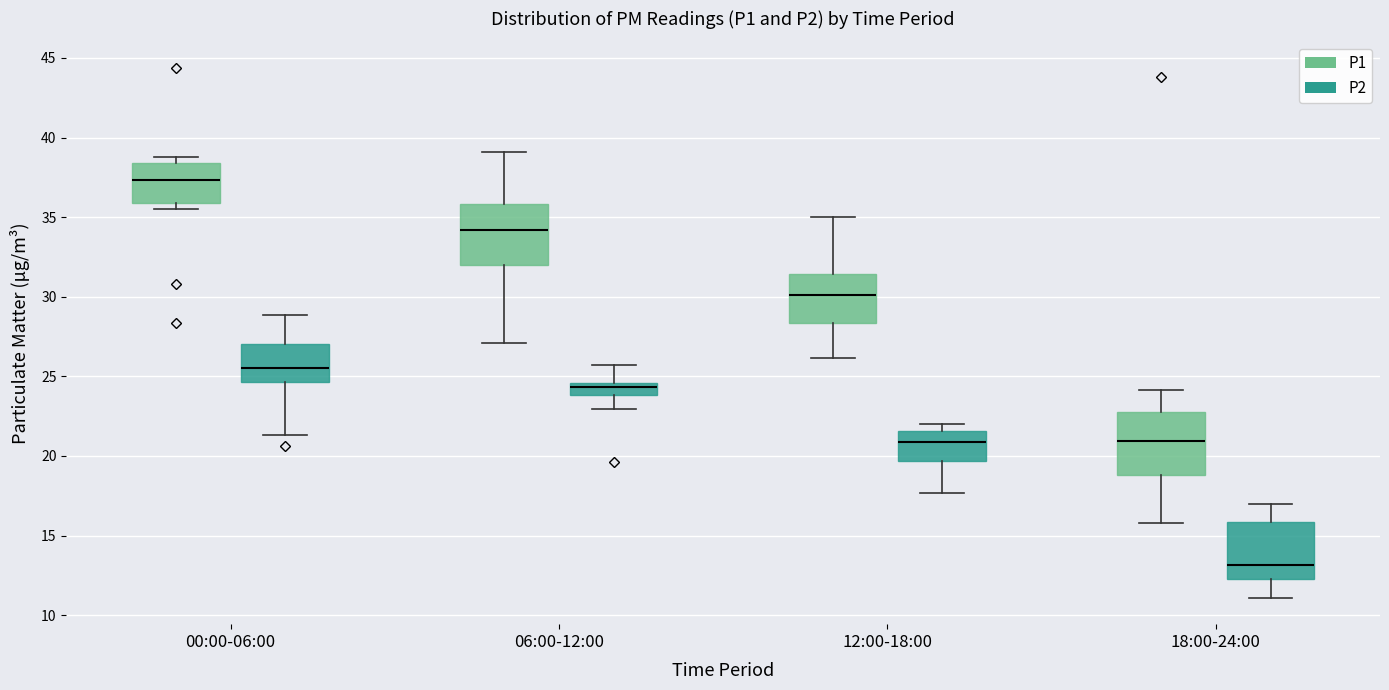

Reading left to right, read every box against the y-axis: the position of its median line, the range the box covers, and the ends of its whiskers. The values are not printed on the chart, so give them approximately, as read against the axis.

00:00-06:00 (P1): median 37.5, box 36.0 to 38.5, whiskers 35.5 to 39.0
00:00-06:00 (P2): median 25.5, box 24.5 to 27.0, whiskers 21.5 to 29.0
06:00-12:00 (P1): median 34.0, box 32.0 to 36.0, whiskers 27.0 to 39.0
06:00-12:00 (P2): median 24.5 (just below the box's upper edge), box 24.0 to 24.5, whiskers 23.0 to 25.5
12:00-18:00 (P1): median 30.0, box 28.5 to 31.5, whiskers 26.0 to 35.0
12:00-18:00 (P2): median 21.0, box 19.5 to 21.5, whiskers 17.5 to 22.0
18:00-24:00 (P1): median 21.0, box 19.0 to 23.0, whiskers 16.0 to 24.0
18:00-24:00 (P2): median 13.0, box 12.5 to 16.0, whiskers 11.0 to 17.0